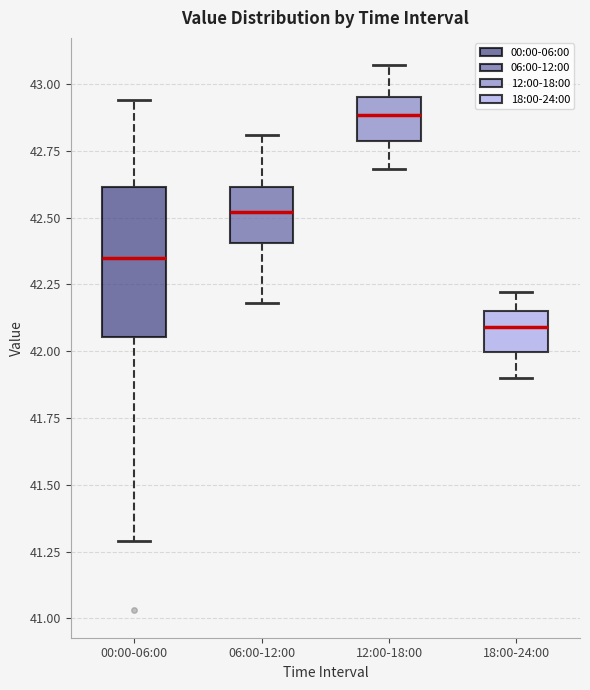

Reading left to right, transcribe this box plot: for each box, give where its median line is, the range the box spans, and where its two whiskers end, as read against the y-axis. The values are not printed on the chart, so give them approximately, as read against the axis.

00:00-06:00: median 42.35, box 42.05 to 42.60, whiskers 41.30 to 42.95
06:00-12:00: median 42.50, box 42.40 to 42.60, whiskers 42.20 to 42.80
12:00-18:00: median 42.90, box 42.80 to 42.95, whiskers 42.70 to 43.05
18:00-24:00: median 42.10, box 42.00 to 42.15, whiskers 41.90 to 42.20